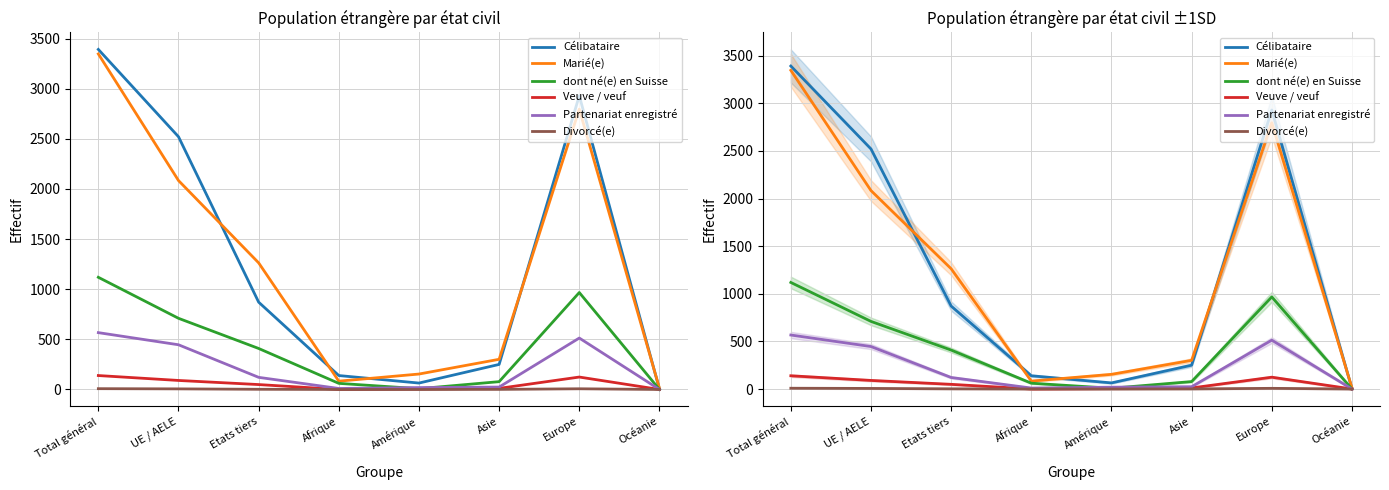

Reading left to right, what are all the values shown in this chart?

Célibataire: Total général=3392	UE / AELE=2521	Etats tiers=871	Afrique=139	Amérique=64	Asie=250	Europe=2930	Océanie=4
Marié(e): Total général=3347	UE / AELE=2084	Etats tiers=1263	Afrique=83	Amérique=154	Asie=301	Europe=2796	Océanie=12
dont né(e) en Suisse: Total général=1119	UE / AELE=710	Etats tiers=409	Afrique=61	Amérique=8	Asie=78	Europe=967	Océanie=0
Veuve / veuf: Total général=139	UE / AELE=90	Etats tiers=49	Afrique=0	Amérique=4	Asie=11	Europe=124	Océanie=0
Partenariat enregistré: Total général=567	UE / AELE=446	Etats tiers=121	Afrique=10	Amérique=19	Asie=24	Europe=513	Océanie=0
Divorcé(e): Total général=8	UE / AELE=6	Etats tiers=2	Afrique=0	Amérique=0	Asie=1	Europe=7	Océanie=0